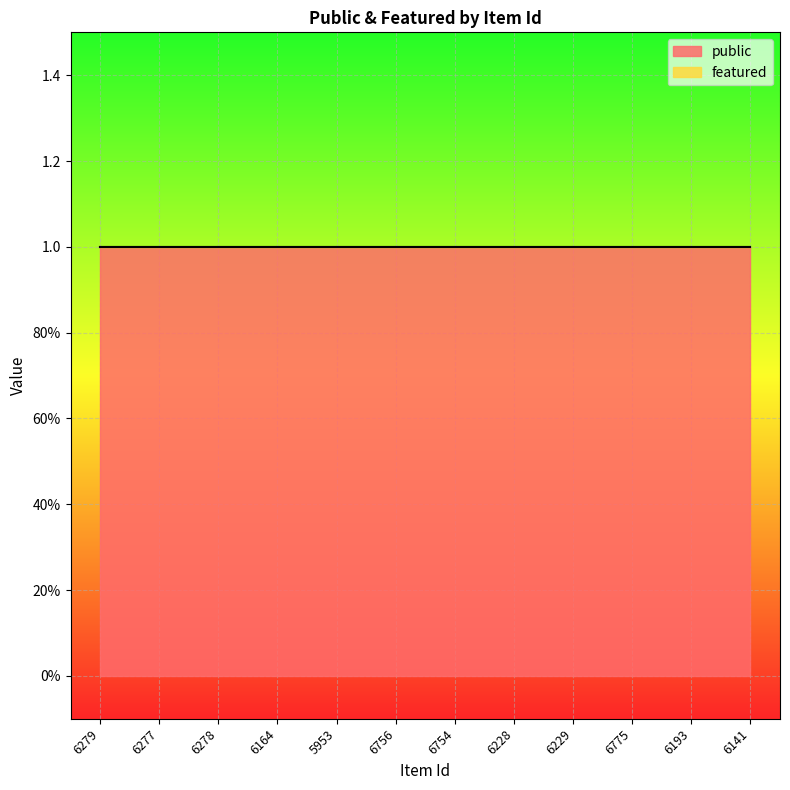

True or false: featured and public cross at least once.

False